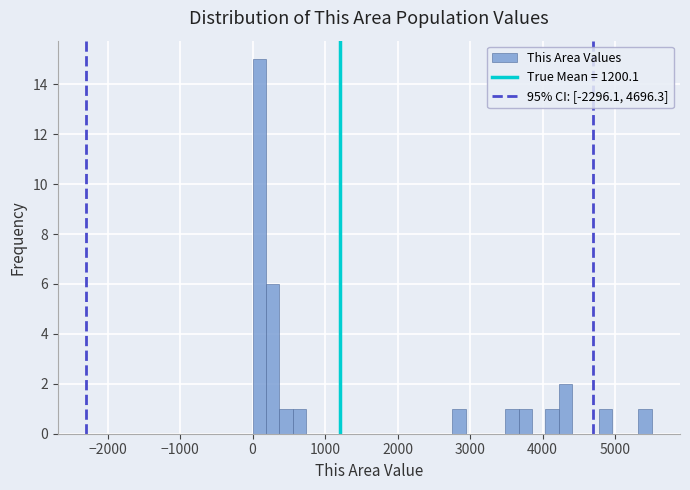

Read against the x-axis, roughly where is the centre of the tallest bar?

100